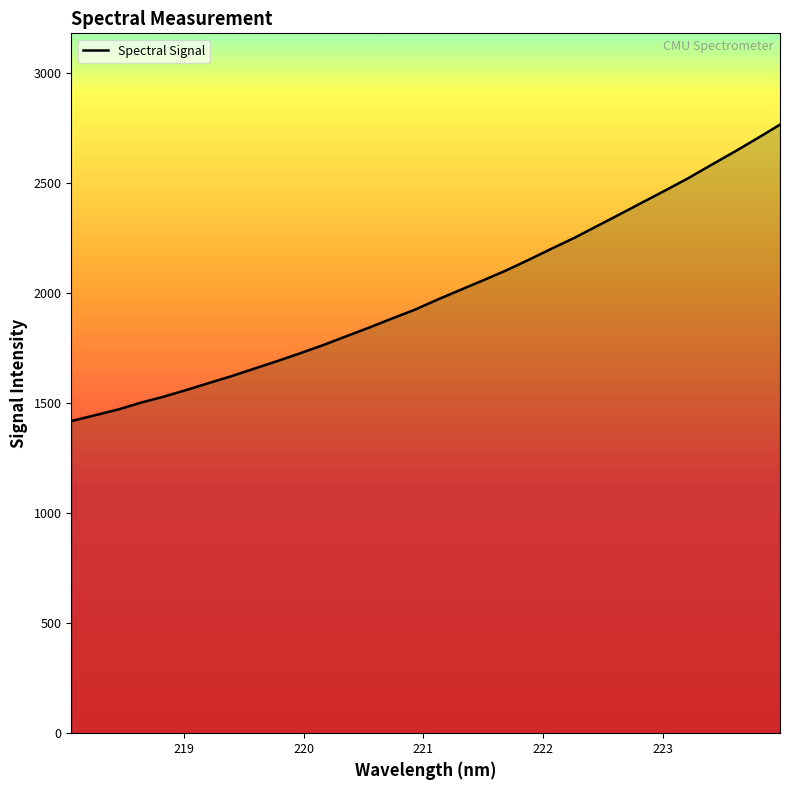

What is the difference between the maximum and minimum values?

1347.9